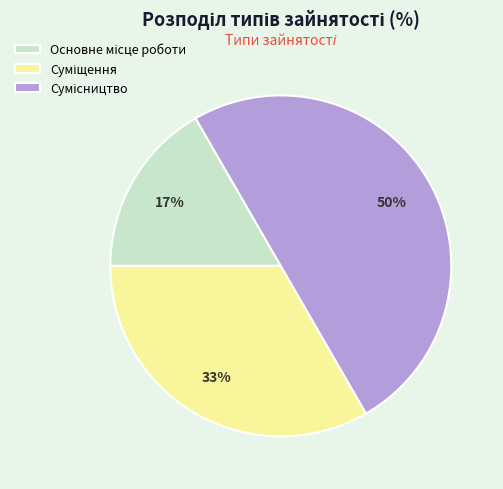

To the nearest percent, what is the difference between the largest and smallest slice percentages?

33%